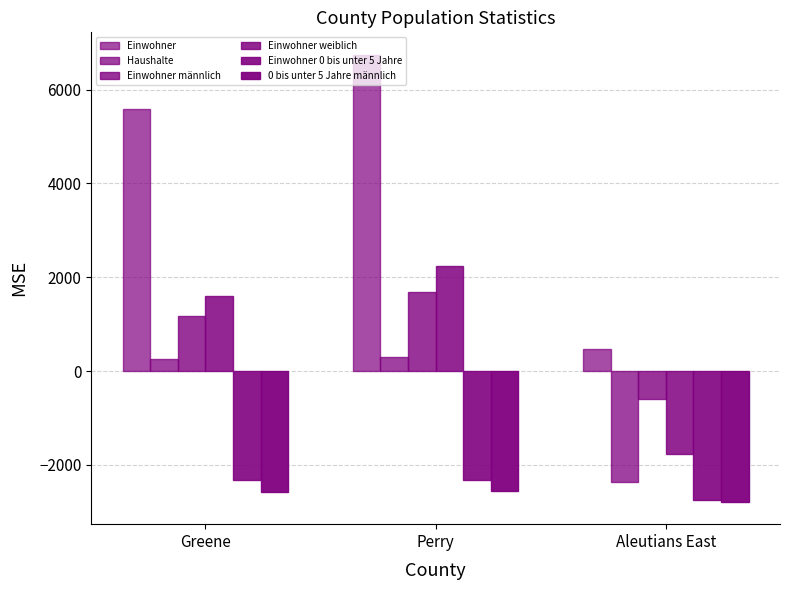

Read the 0 bis unter 5 Jahre männlich value at Greene.

-2584.9